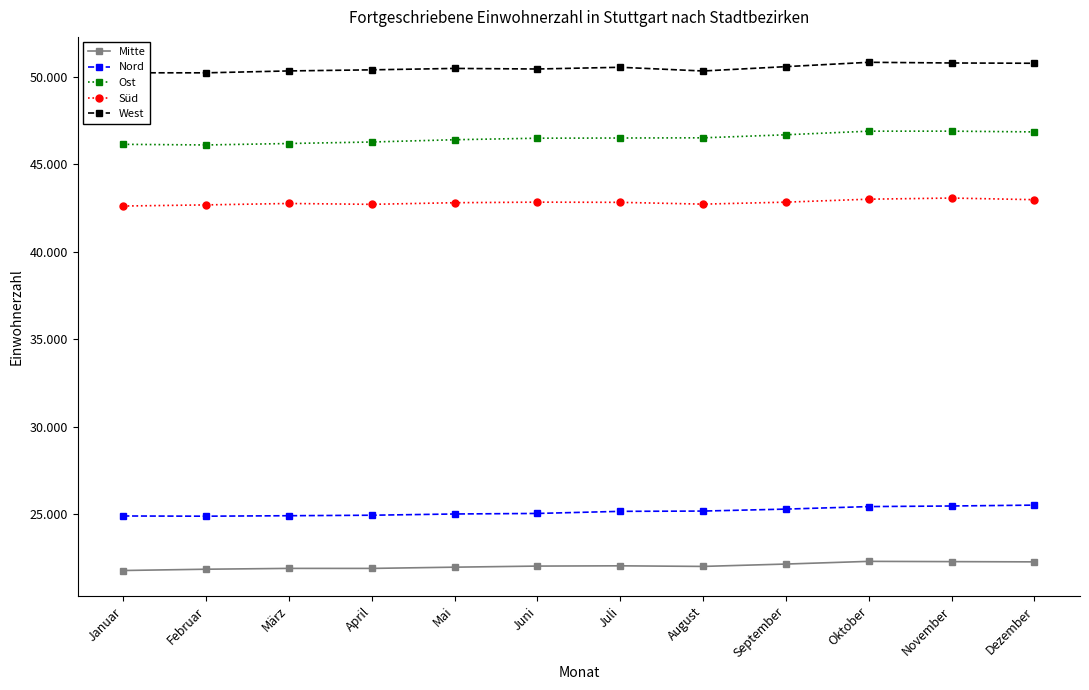

What are all the series names shown in the legend?

Mitte, Nord, Ost, Süd, West